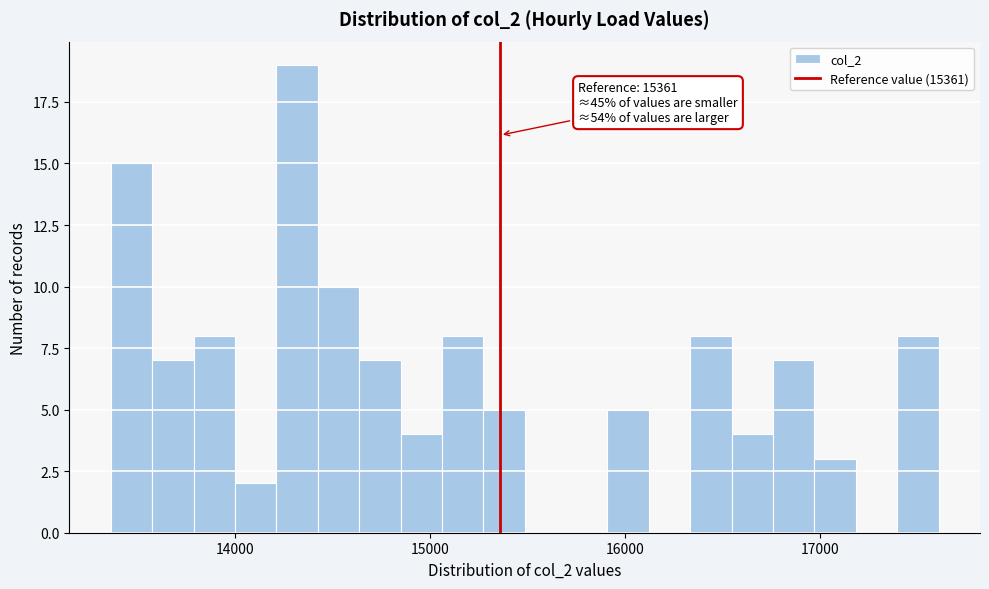

Read against the x-axis, roughly where is the centre of the tallest bar?

14300